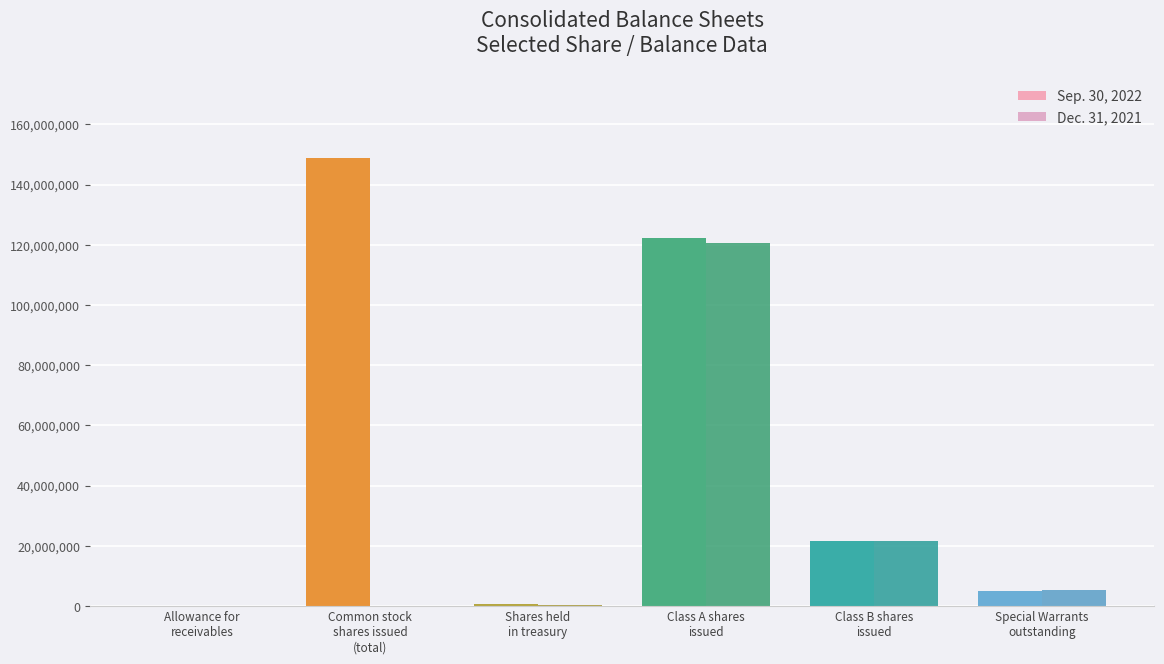

Reading left to right, what are all the values shown in this chart?

Sep. 30, 2022: Allowance for
receivables=27405	Common stock
shares issued
(total)=148931754	Shares held
in treasury=593032	Class A shares
issued=122341086	Class B shares
issued=21479356	Special Warrants
outstanding=5111312
Dec. 31, 2021: Allowance for
receivables=29270	Common stock
shares issued
(total)=0	Shares held
in treasury=389814	Class A shares
issued=120633937	Class B shares
issued=21590192	Special Warrants
outstanding=5304430